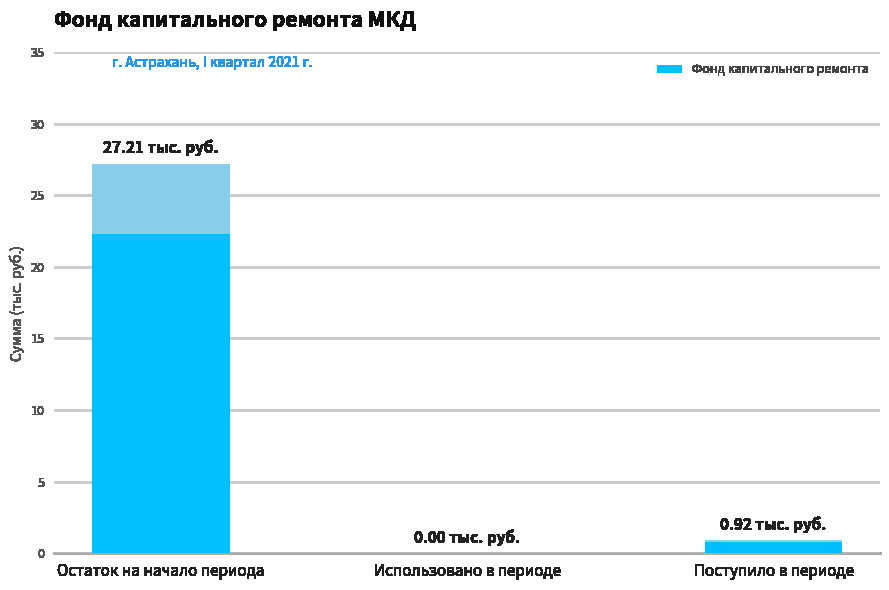

At which category does the chart reach its peak across all series?

Остаток на начало периода